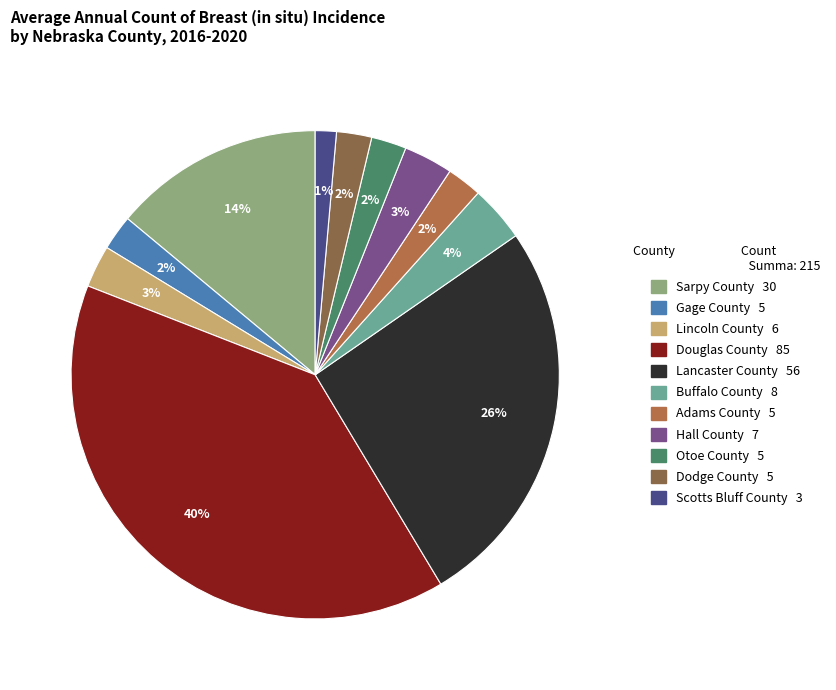

Does Scotts Bluff County account for over 50% of the chart?

No